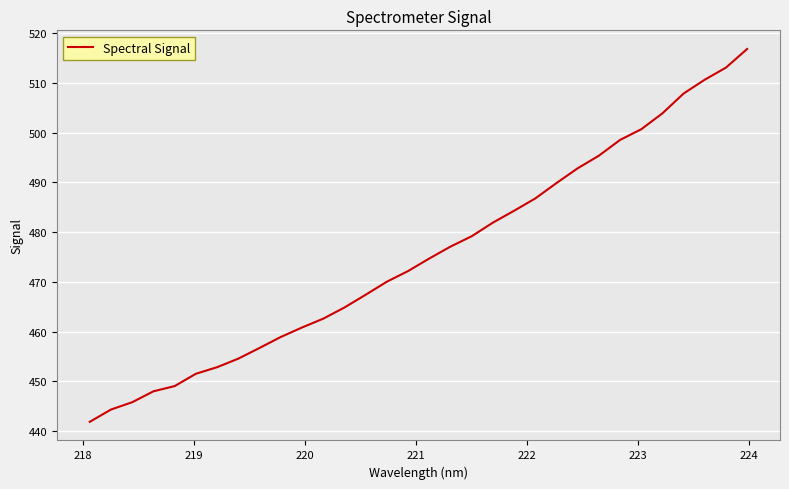

What is the smallest value displayed?

441.8